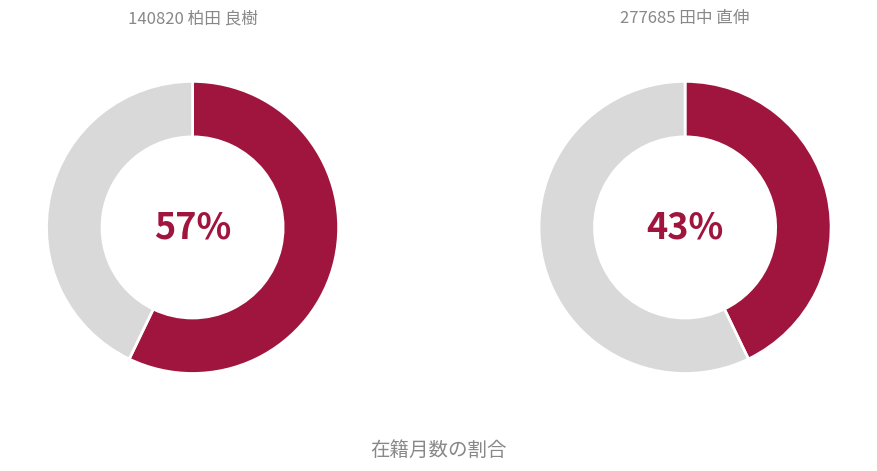

Which category has the smallest portion of the pie?

277685 田中 直伸